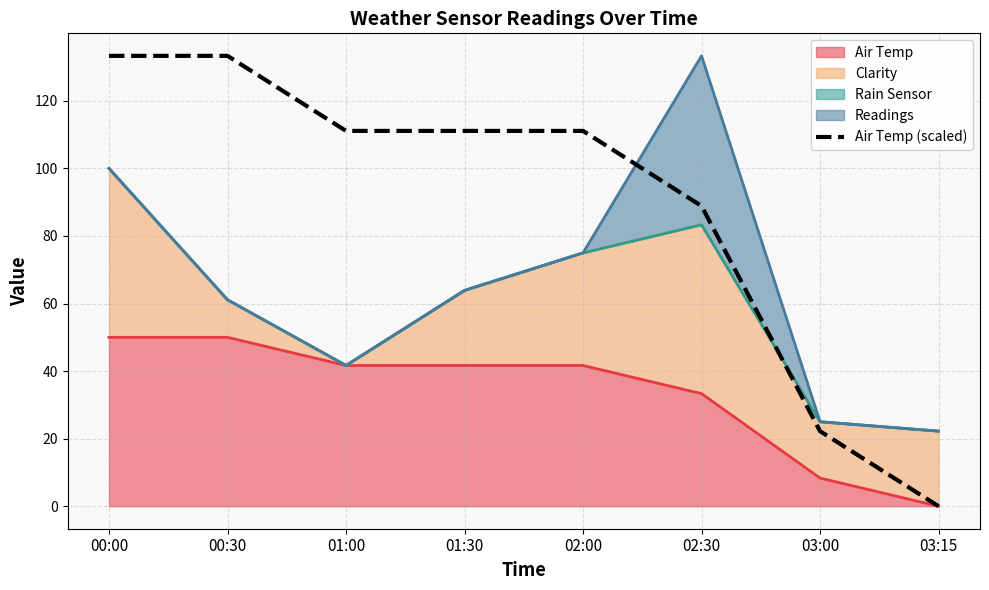

Is it true that the value at 02:00 is 111.1?

True